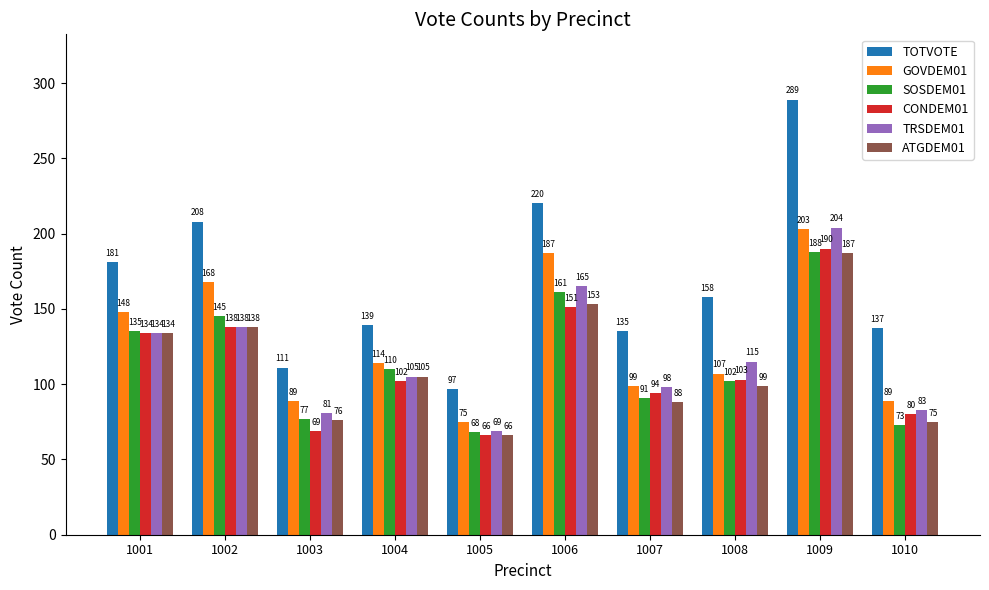

What is the difference between the highest and lowest values at 1008?

59